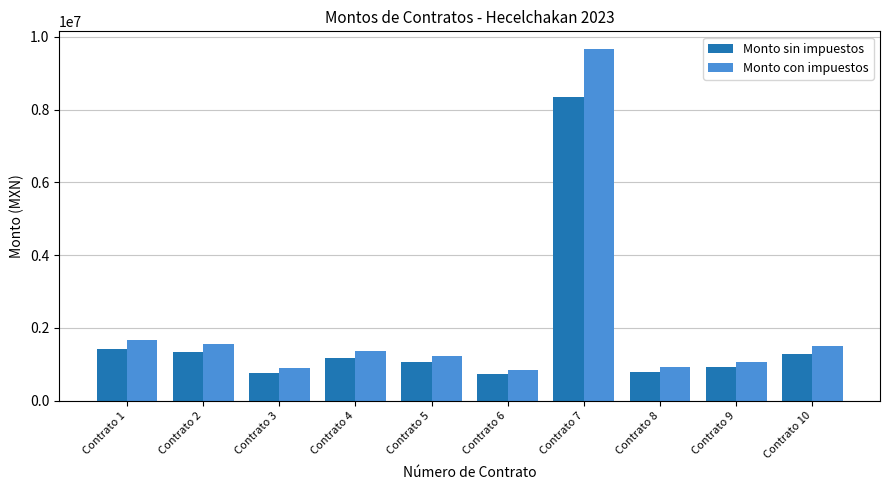

At how many categories does at least one series exceed 2161291?

1